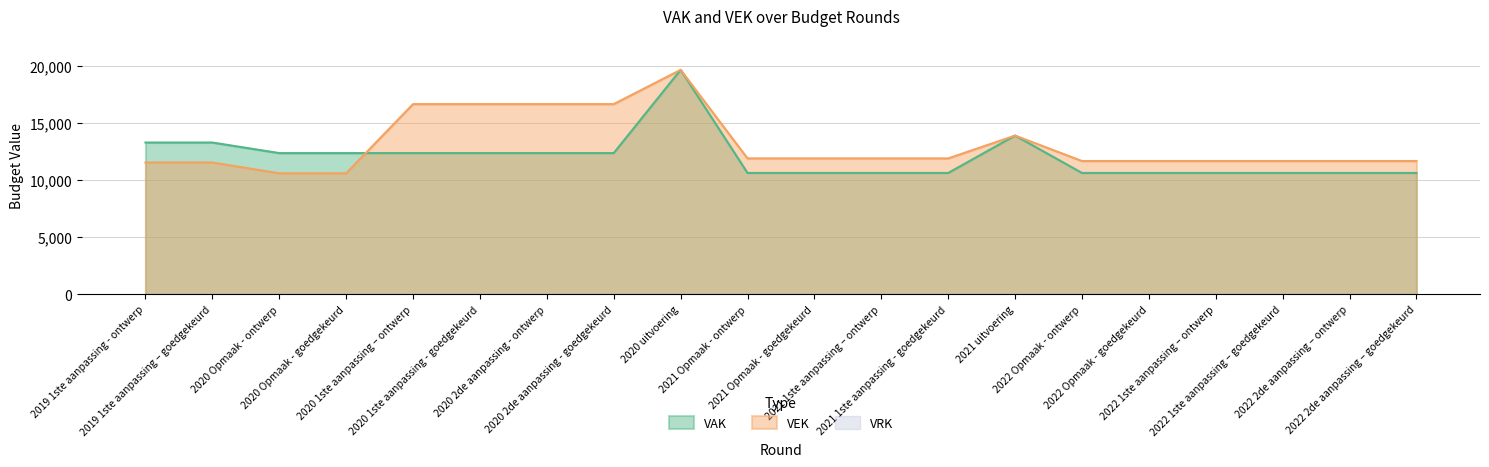

What is the minimum value for VEK?

10615